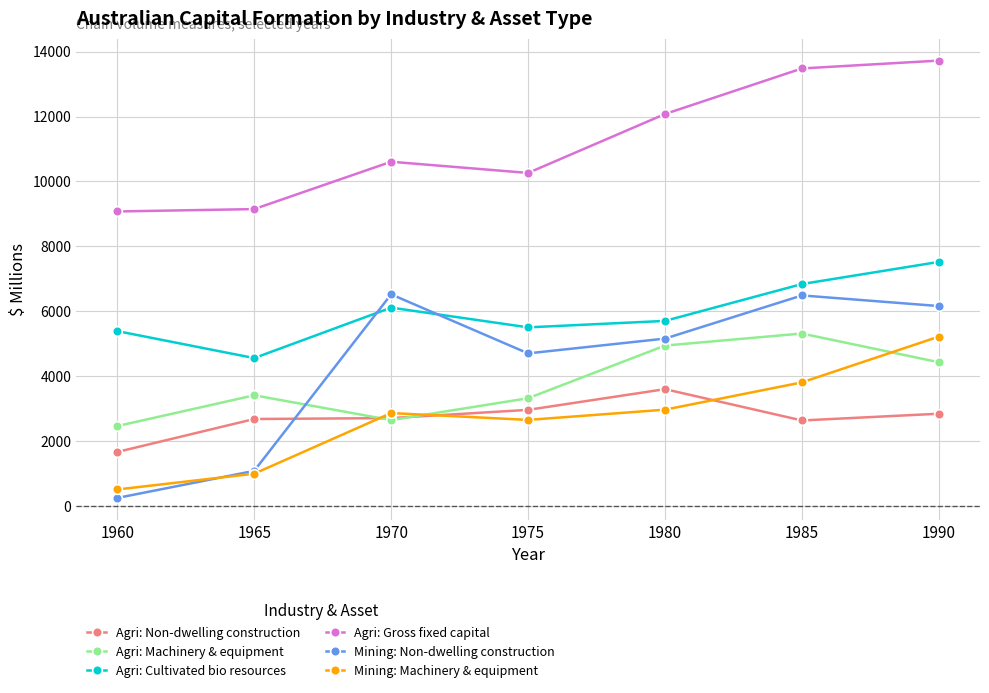

What is the total value across all series at 1980?

34444